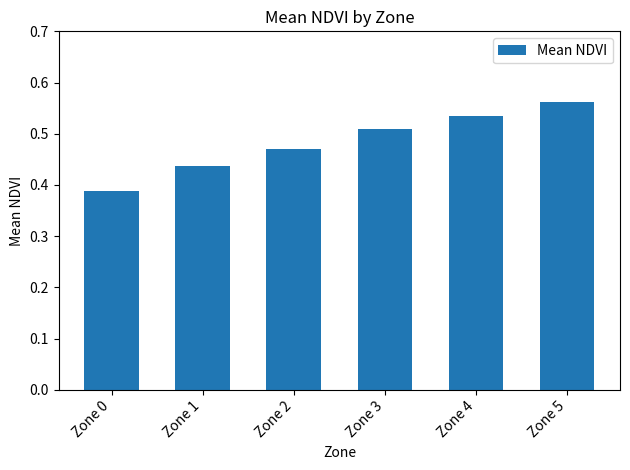

List the labels in order of value, largest first.

Zone 5, Zone 4, Zone 3, Zone 2, Zone 1, Zone 0